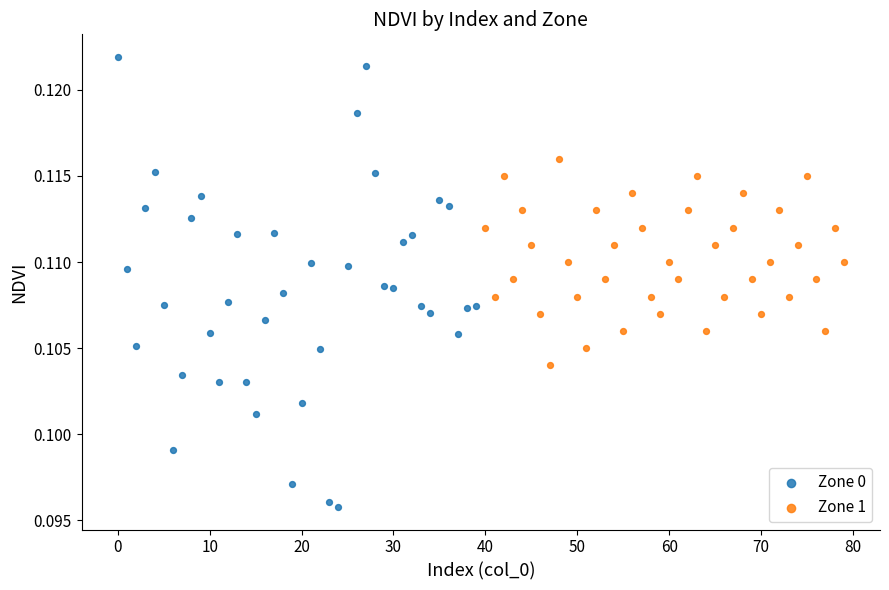

Which series reaches the minimum Y coordinate?

Zone 0